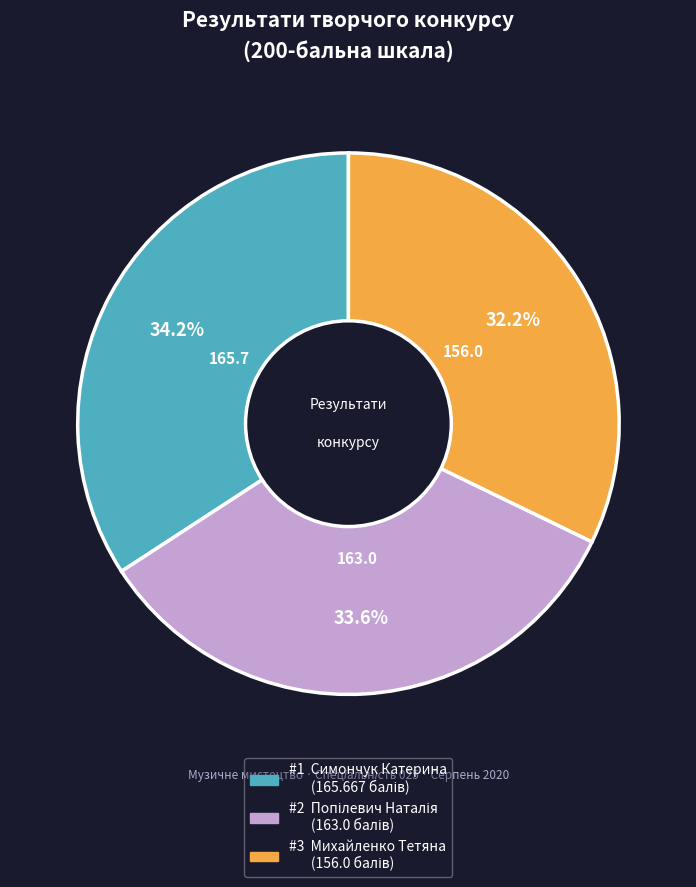

Is there a majority slice in this chart?

No